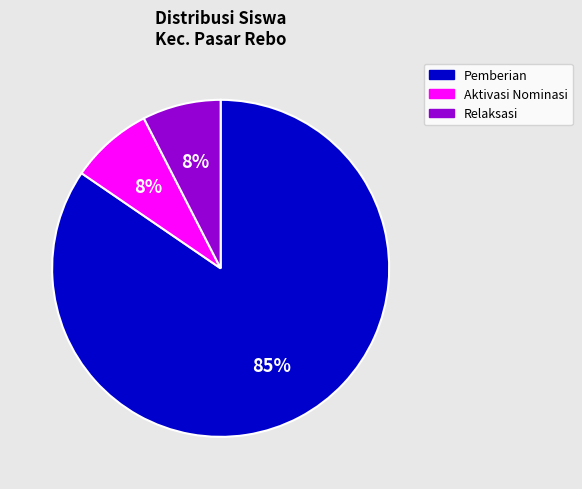

To the nearest percent, what portion does Relaksasi represent?

8%